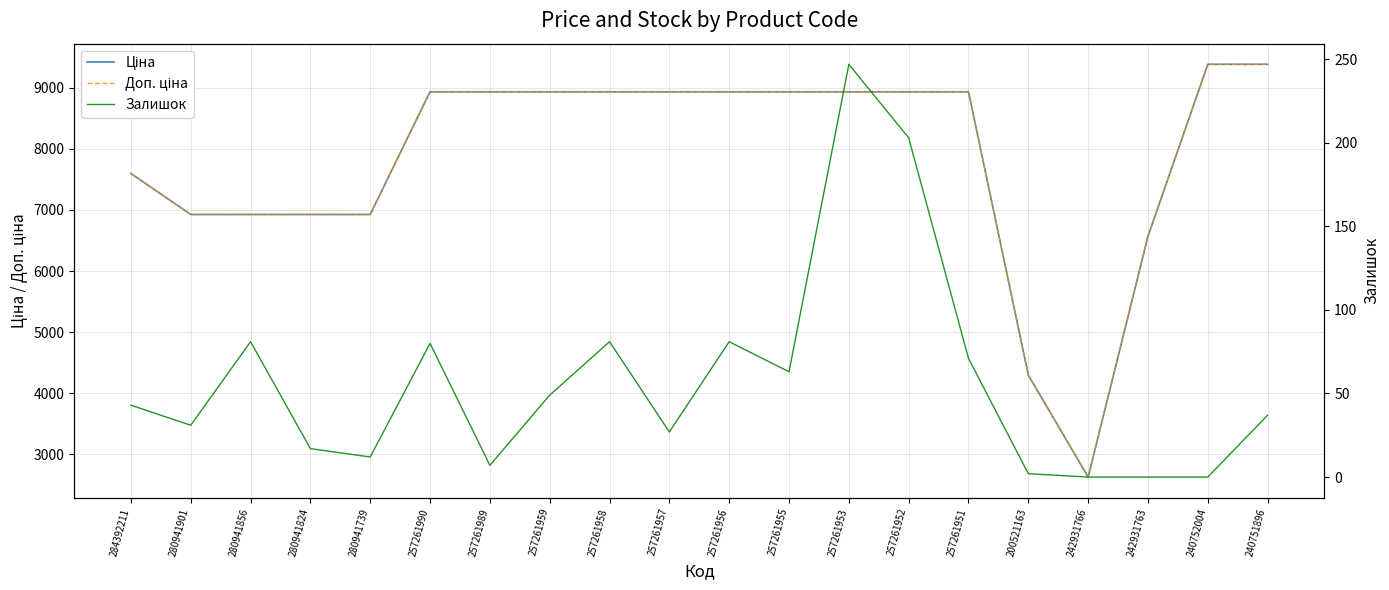

What is the difference between the Залишок values at 280941901 and 257261953?

216.0